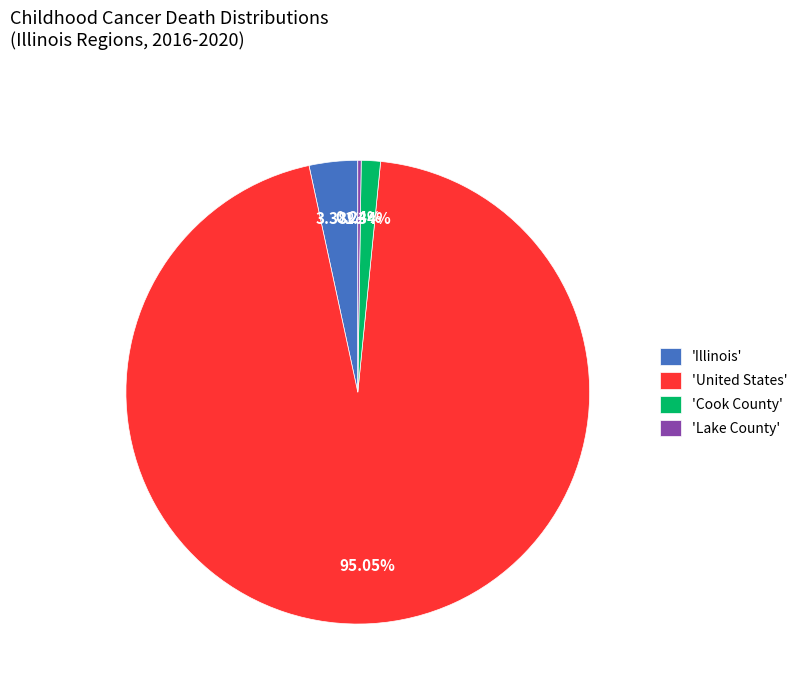

What is the largest slice in the pie chart?

'United States'